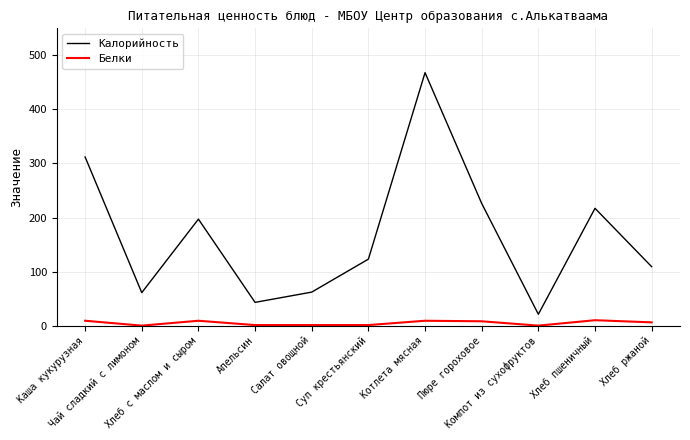

What is the difference between the maximum and second lowest values in the Калорийность series?

425